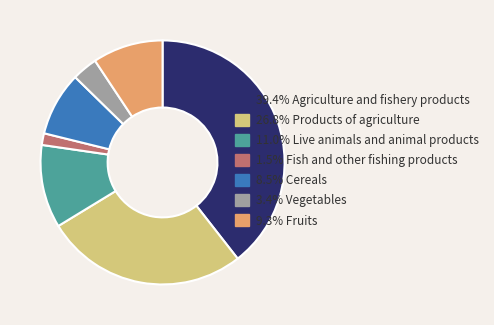

Count the number of slices in the pie.

7